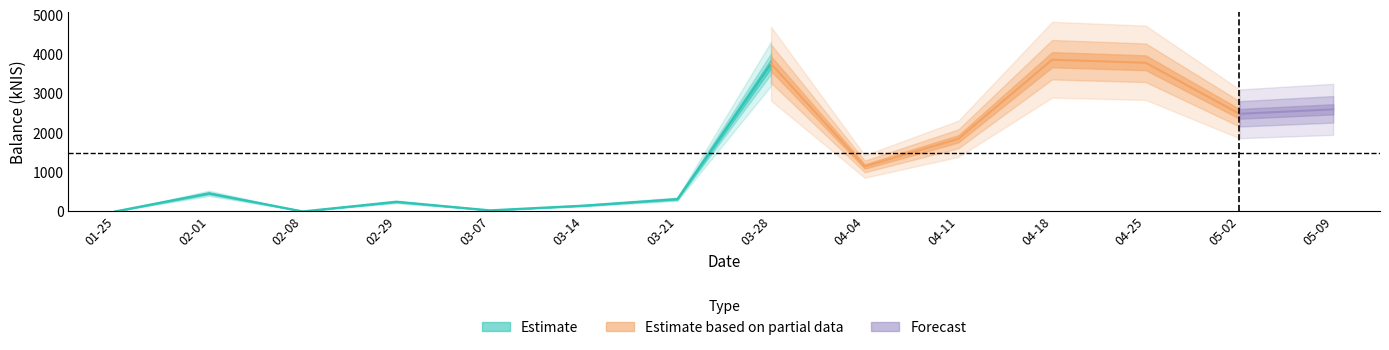

List the labels in order of value, largest first.

2024-04-18, 2024-04-25, 2024-03-28, 2024-05-09, 2024-05-02, 2024-04-11, 2024-04-04, 2024-02-01, 2024-03-21, 2024-02-29, 2024-03-14, 2024-03-07, 2024-01-25, 2024-02-08